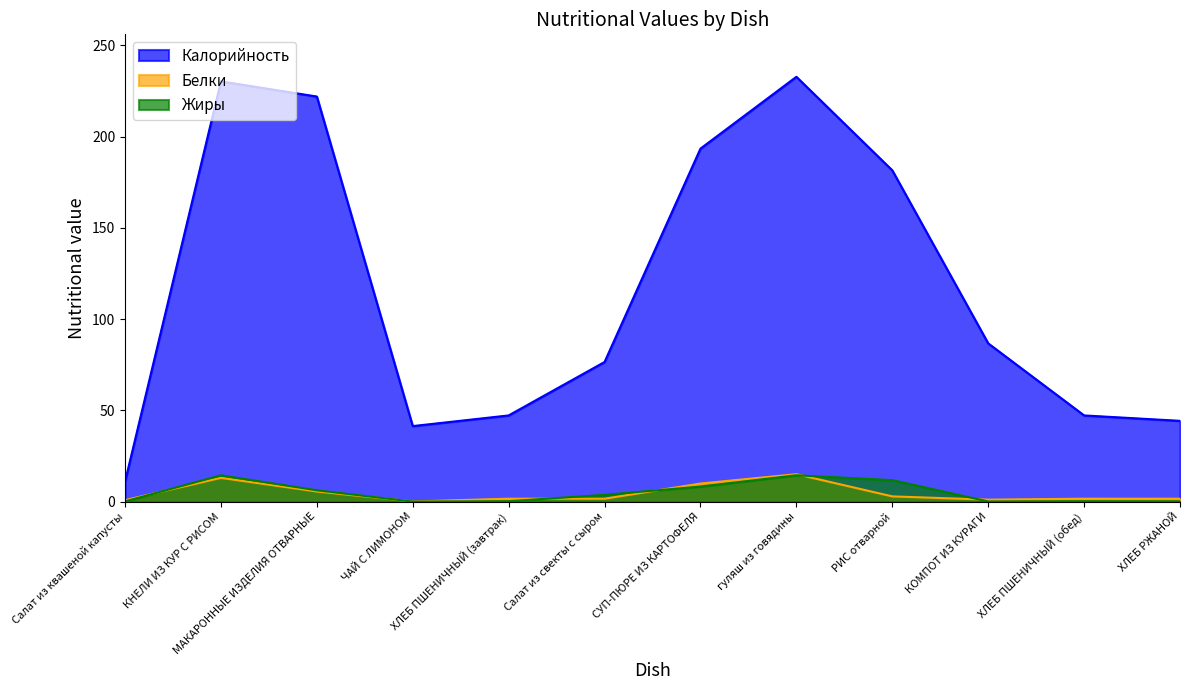

Where is Калорийность nearest to the value 121?

КОМПОТ ИЗ КУРАГИ